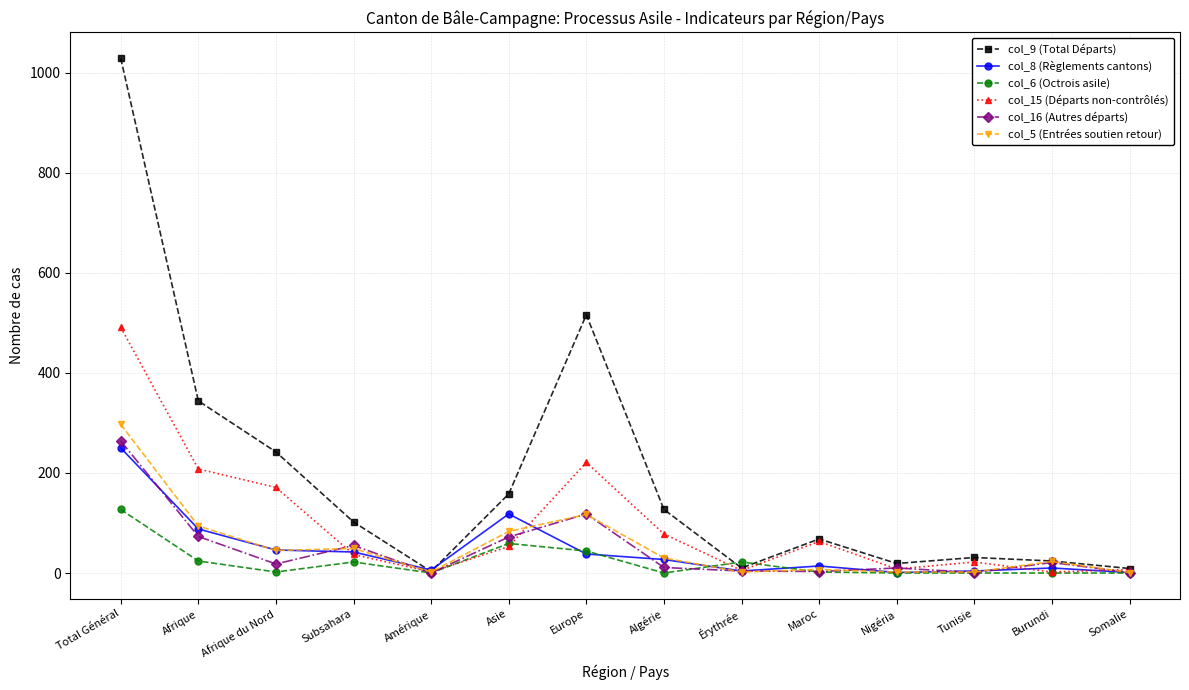

What is the label of the 14th point from the right?

Total Général